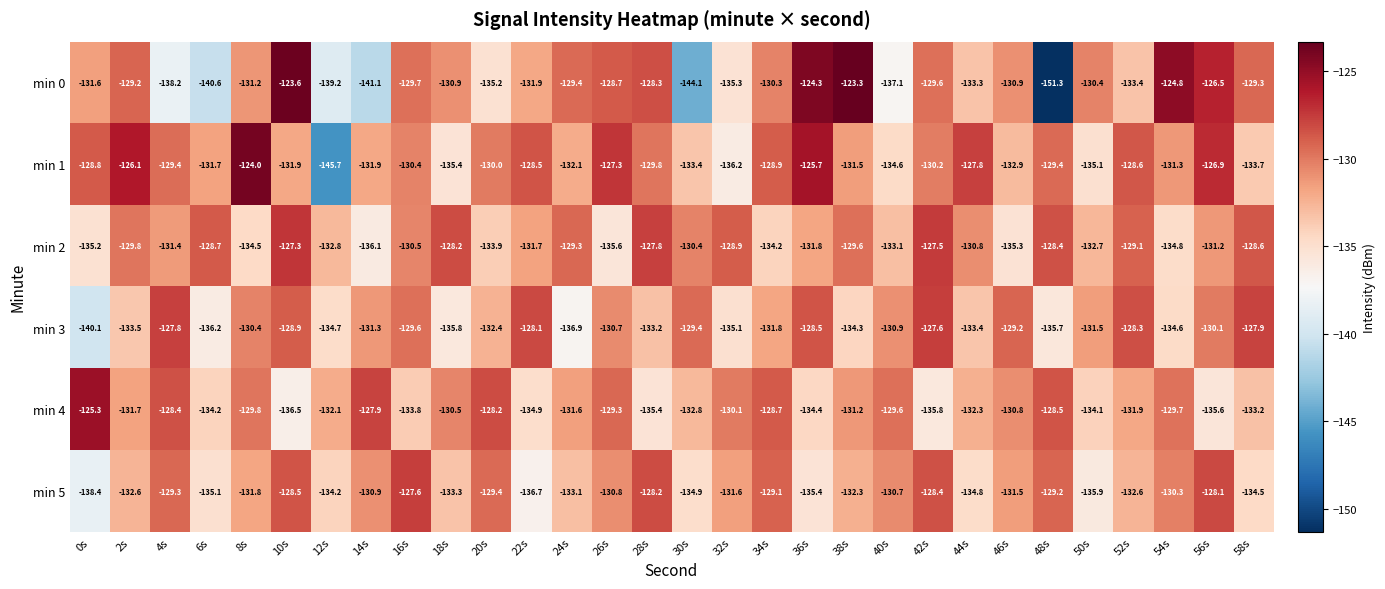

What is the difference between the highest and lowest values at 30s?

14.7